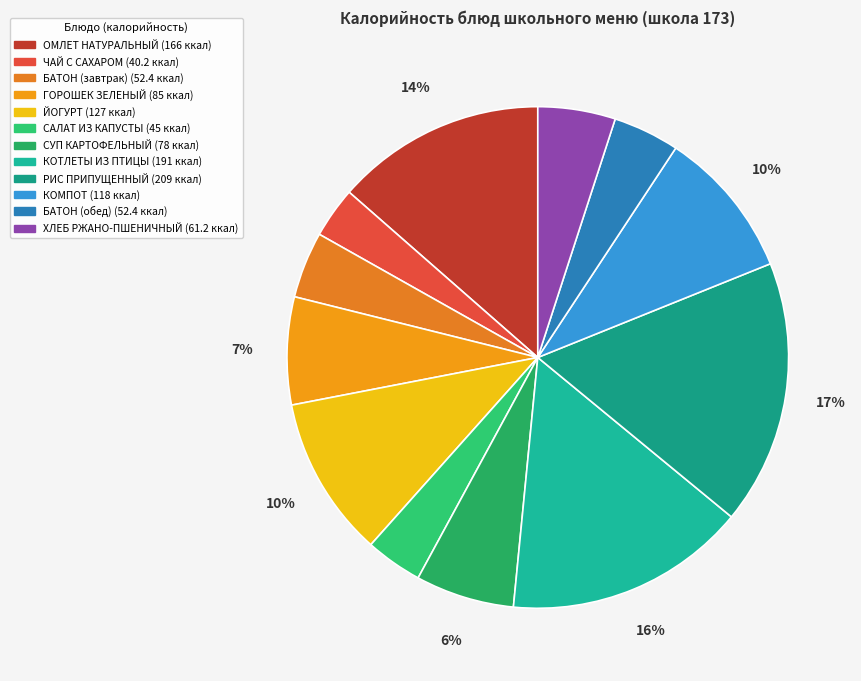

Which slice is the largest?

РИС ПРИПУЩЕННЫЙ